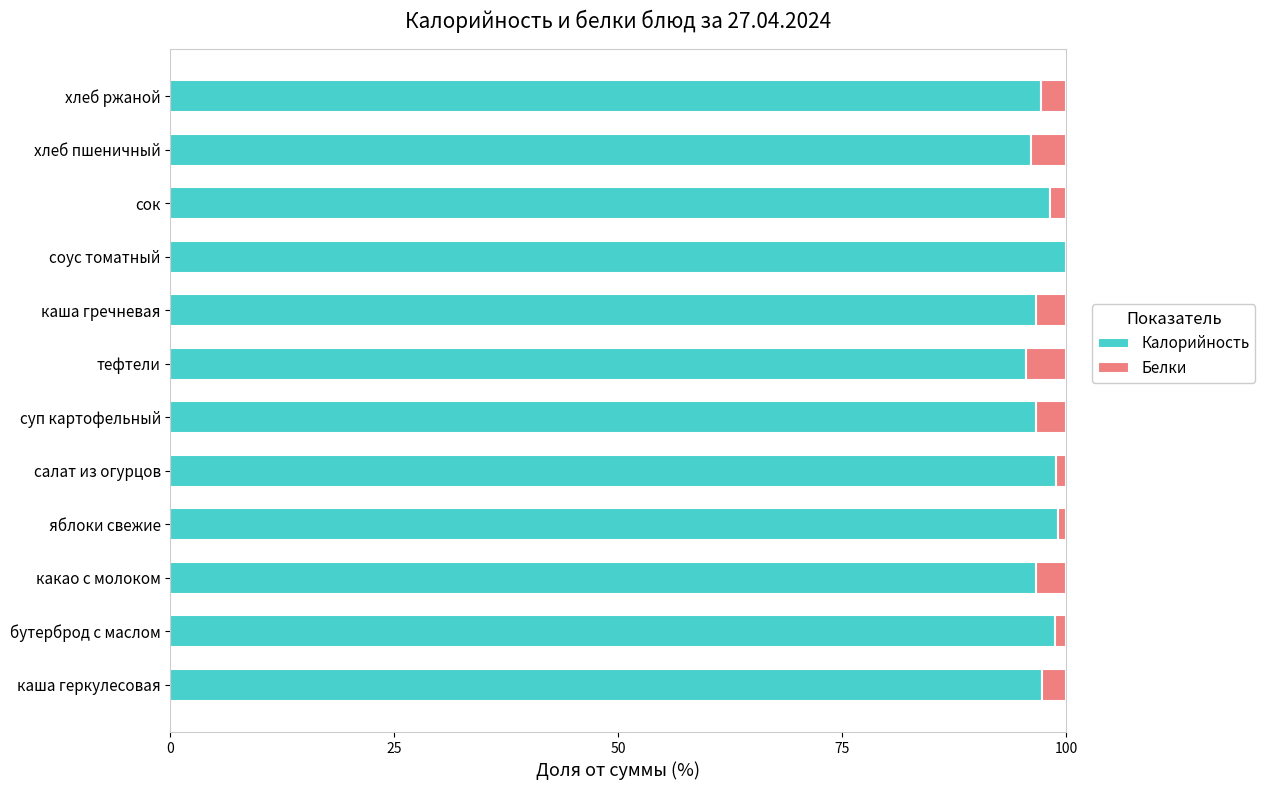

Read the Калорийность value at хлеб ржаной.

97.2